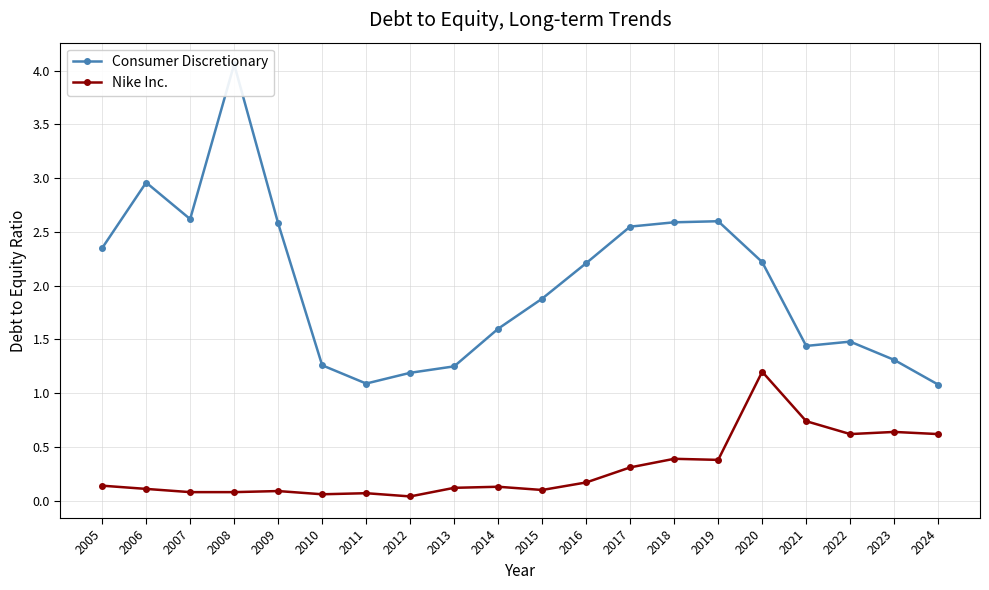

What are all the series names shown in the legend?

Consumer Discretionary, Nike Inc.